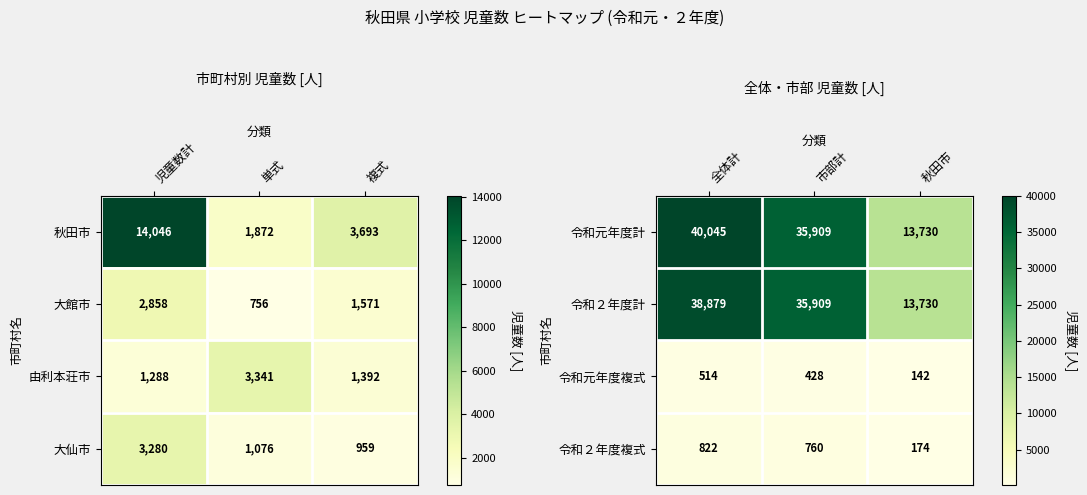

List the labels in order of 令和２年度複式 value, smallest first.

秋田市, 市部計, 全体計